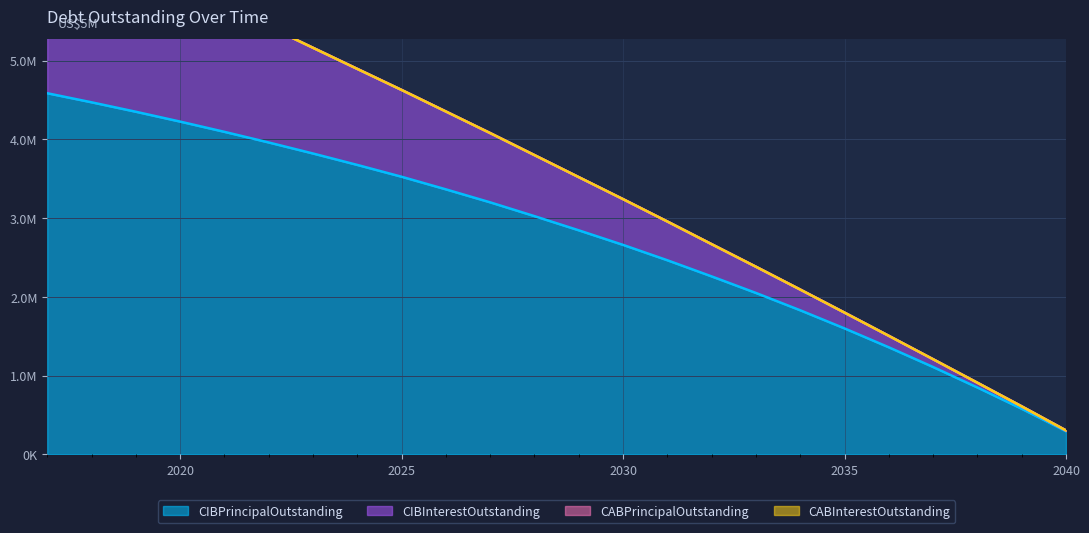

Reading right to left, extract all data points from this chart.

CIBPrincipalOutstanding: 295000.0	580000.0	850000.0	1110000.0	1360000.0	1600000.0	1830000.0	2050000.0	2260000.0	2465000.0	2660000.0	2845000.0	3025000.0	3200000.0	3365000.0	3525000.0	3675000.0	3820000.0	3960000.0	4095000.0	4225000.0	4350000.0	4470000.0	4585000.0
CIBInterestOutstanding: 305325.0	610625.0	910375.0	1208835.0	1505670.0	1800545.0	2093125.0	2382745.0	2669085.0	2956985.0	3240735.0	3520035.0	3799735.0	4079247.5	4353297.5	4626747.5	4893947.5	5161947.5	5430547.5	5699547.5	5968747.5	6236697.5	6503247.5	6768247.5